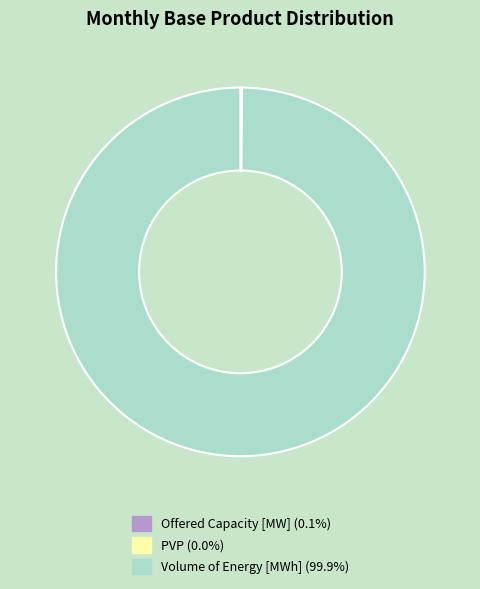

Is there any slice that represents more than half of the pie?

Yes